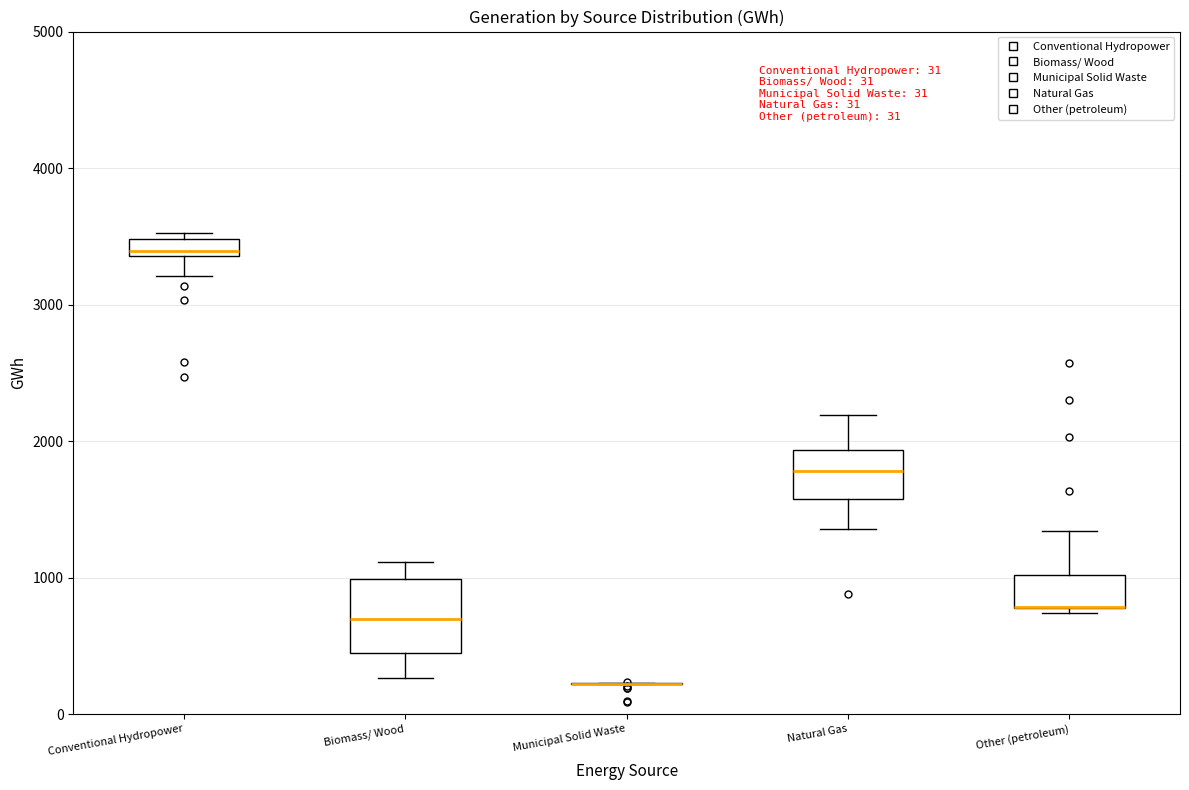

Comparing the boxes themselves (not the whiskers), which one is the tallest?

Biomass/ Wood